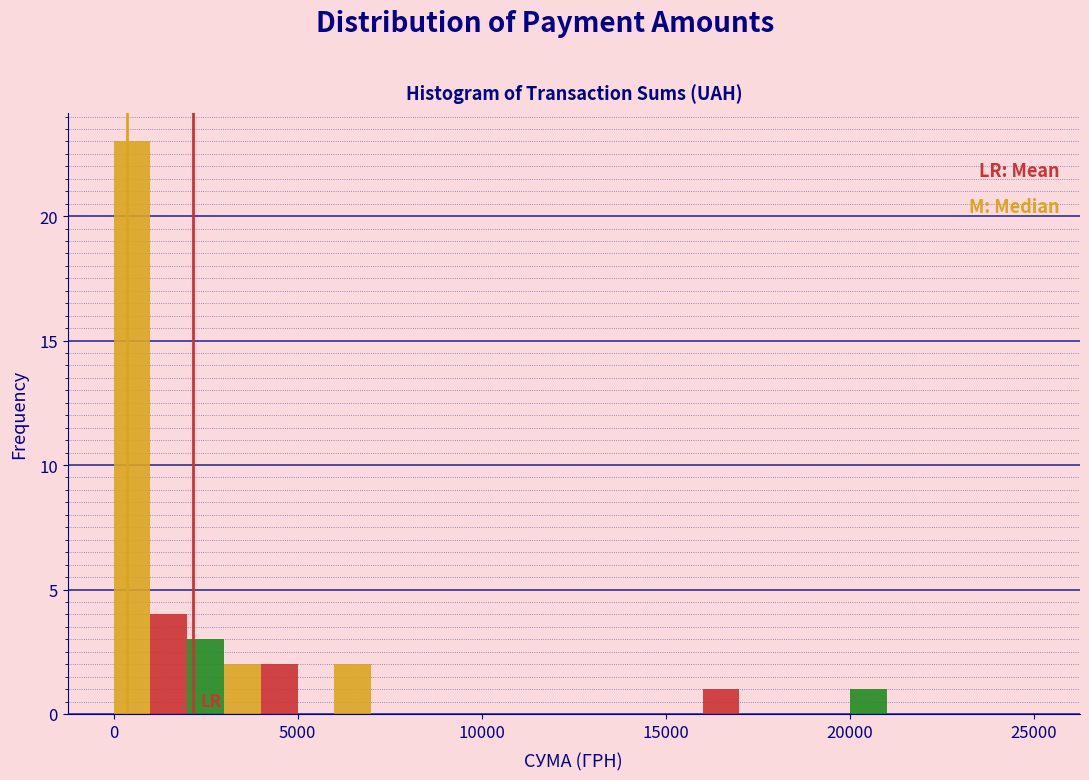

Around what value on the x-axis is the tallest bar? Give the approximate position of its centre, as read against the axis.

500